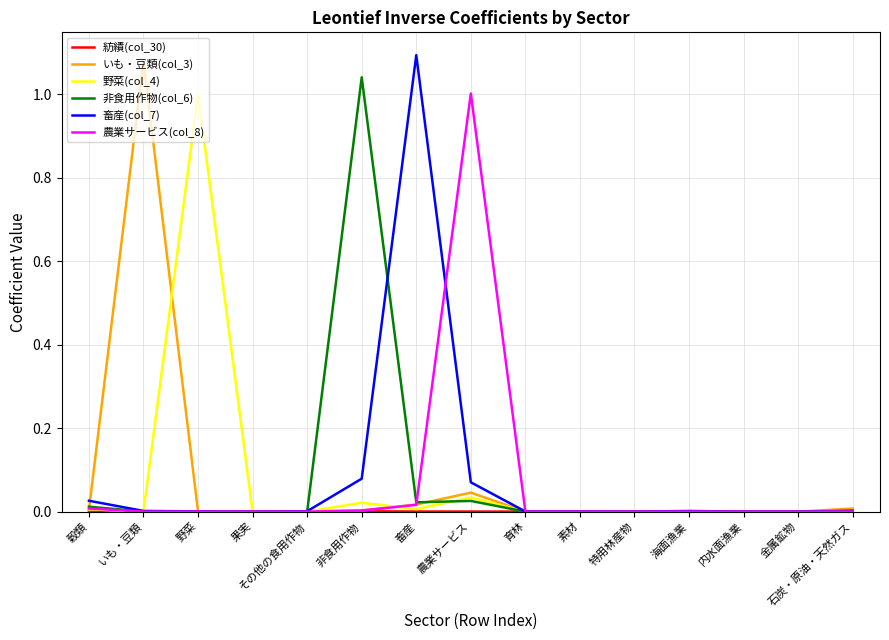

Is the value of いも・豆類(col_3) at 非食用作物 greater than the value of 畜産(col_7) at 畜産?

No